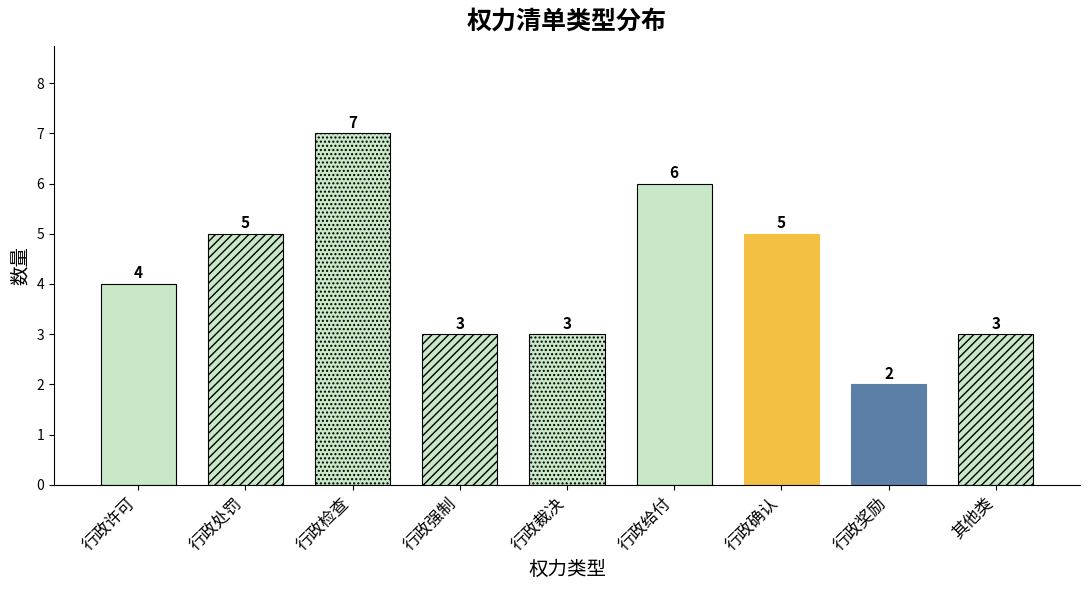

At which label is the value closest to 4?

行政许可